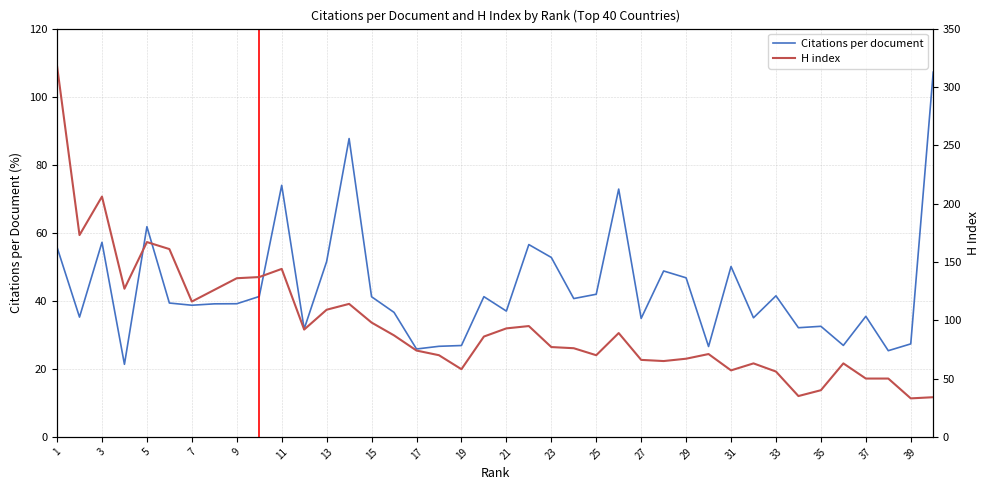

List the series in order of their overall mean, highest first.

H index, Citations per document